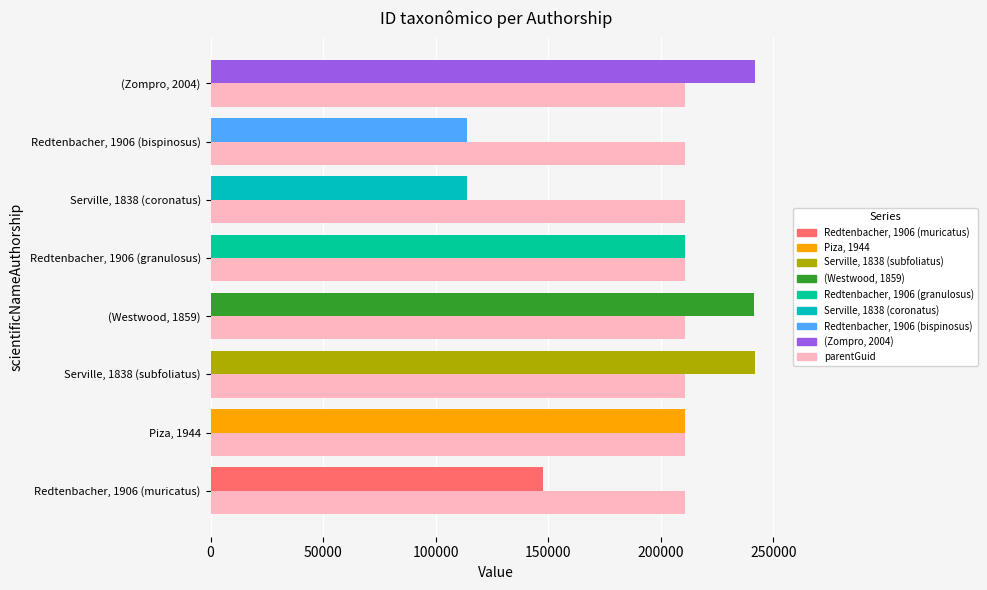

What is the spread (max minus min) of values at Redtenbacher, 1906 (granulosus)?

7